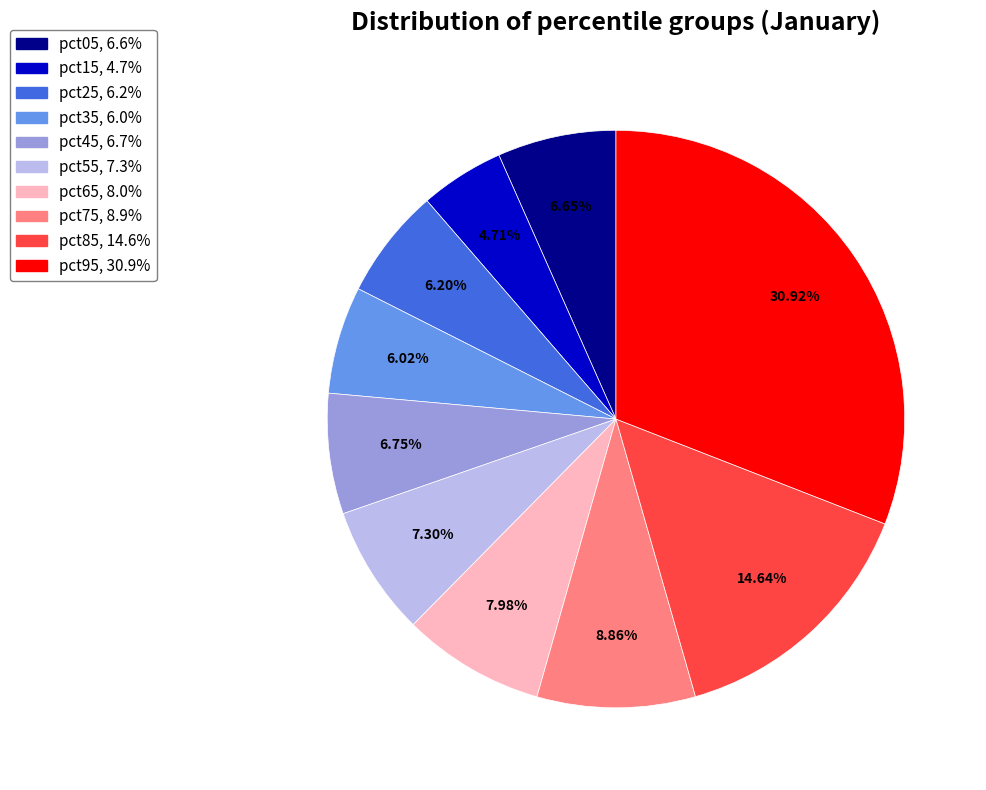

Which category has the biggest portion of the pie?

pct95